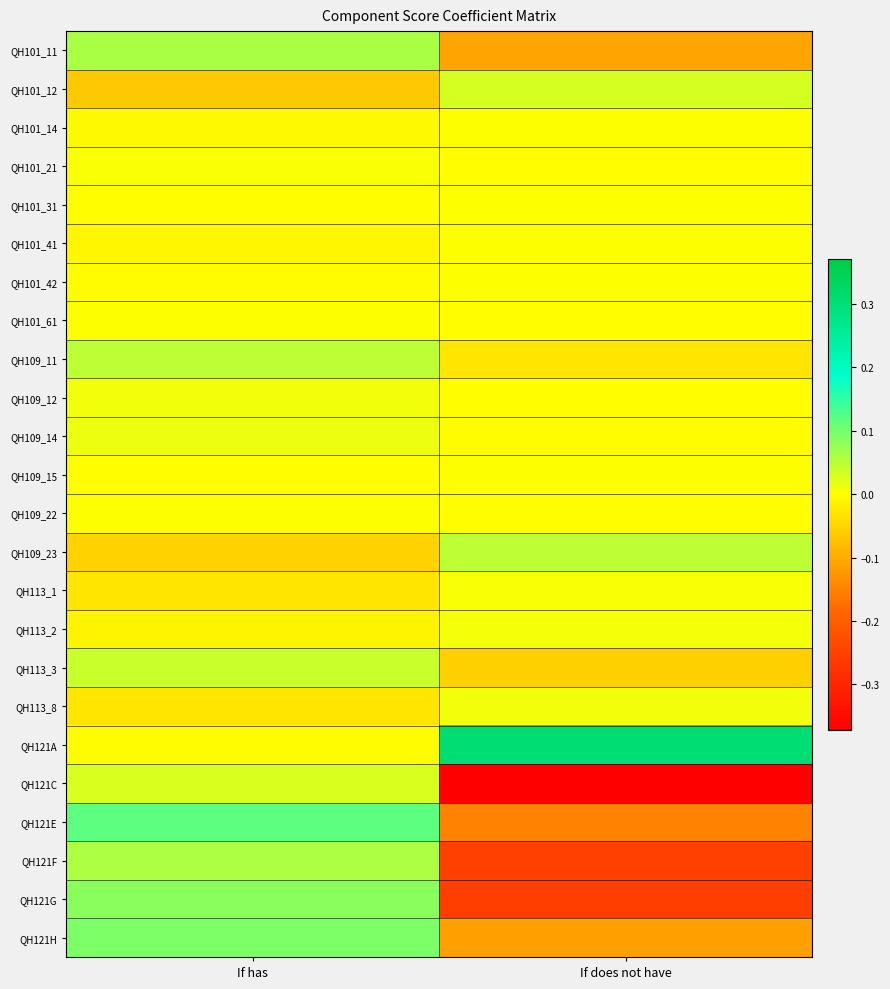

Reading left to right, extract all data points from this chart.

QH101_11: If has=0.1	If does not have=-0.1
QH101_12: If has=-0.1	If does not have=0.0
QH101_14: If has=-0.0	If does not have=0.0
QH101_21: If has=0.0	If does not have=-0.0
QH101_31: If has=-0.0	If does not have=0.0
QH101_41: If has=-0.0	If does not have=0.0
QH101_42: If has=-0.0	If does not have=0.0
QH101_61: If has=0.0	If does not have=-0.0
QH109_11: If has=0.0	If does not have=-0.0
QH109_12: If has=0.0	If does not have=-0.0
QH109_14: If has=0.0	If does not have=-0.0
QH109_15: If has=-0.0	If does not have=0.0
QH109_22: If has=0.0	If does not have=-0.0
QH109_23: If has=-0.1	If does not have=0.0
QH113_1: If has=-0.0	If does not have=0.0
QH113_2: If has=-0.0	If does not have=0.0
QH113_3: If has=0.0	If does not have=-0.1
QH113_8: If has=-0.0	If does not have=0.0
QH121A: If has=-0.0	If does not have=0.3
QH121C: If has=0.0	If does not have=-0.4
QH121E: If has=0.1	If does not have=-0.1
QH121F: If has=0.1	If does not have=-0.3
QH121G: If has=0.1	If does not have=-0.3
QH121H: If has=0.1	If does not have=-0.1